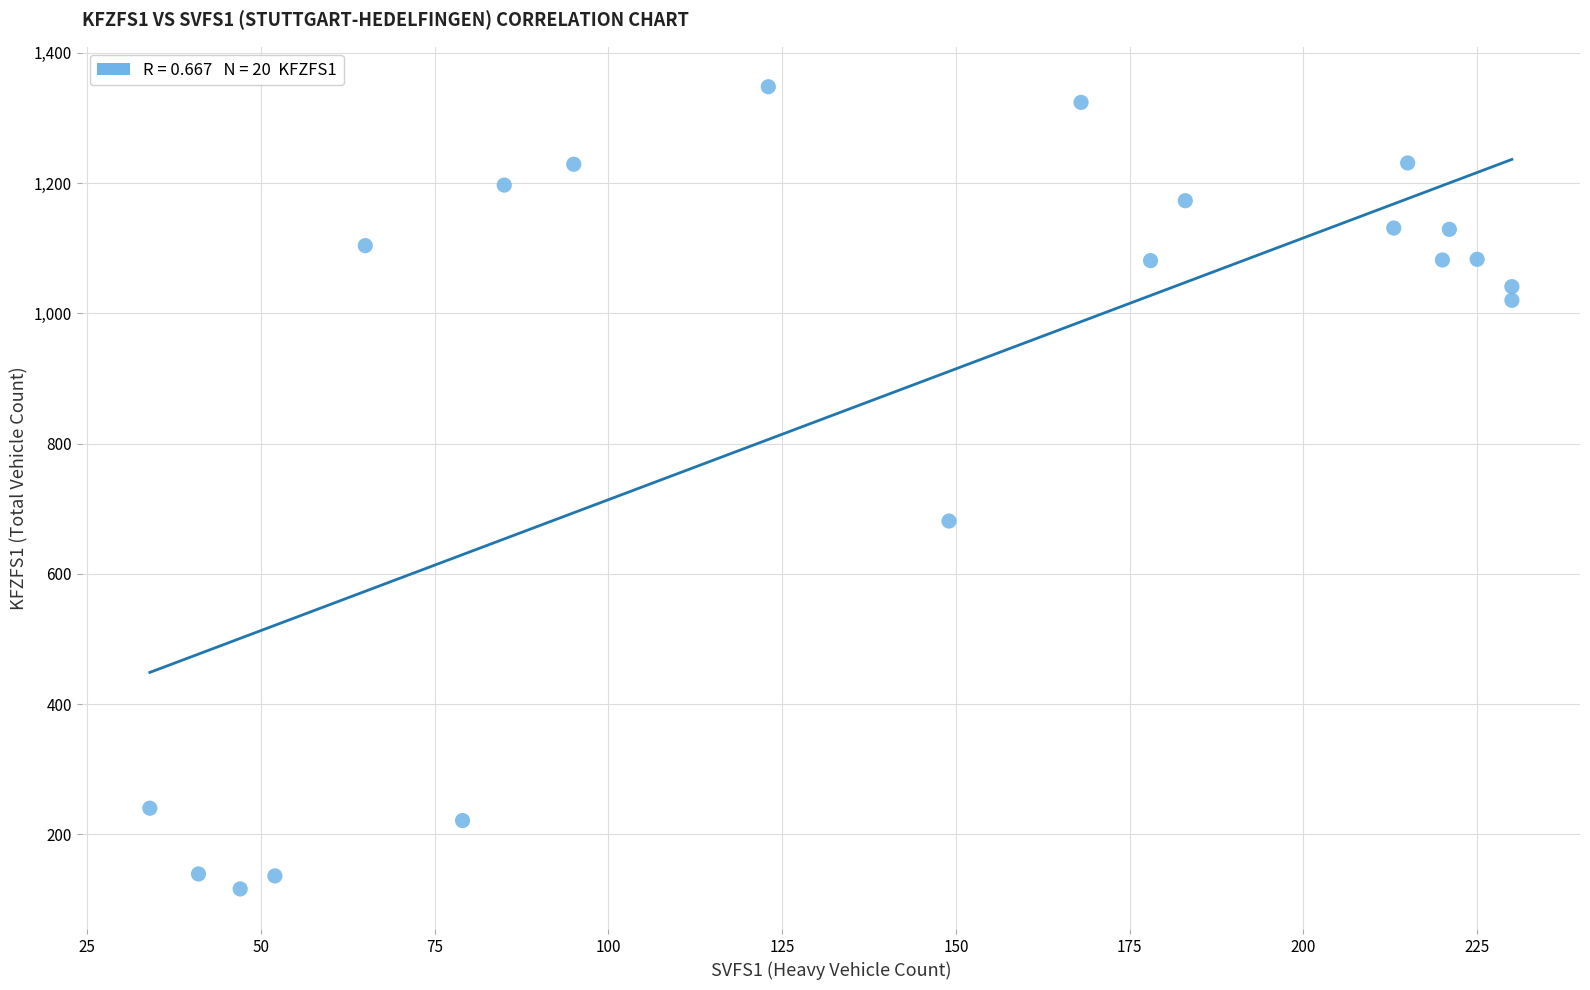

What Y value in the scatter plot is closest to 732?

681